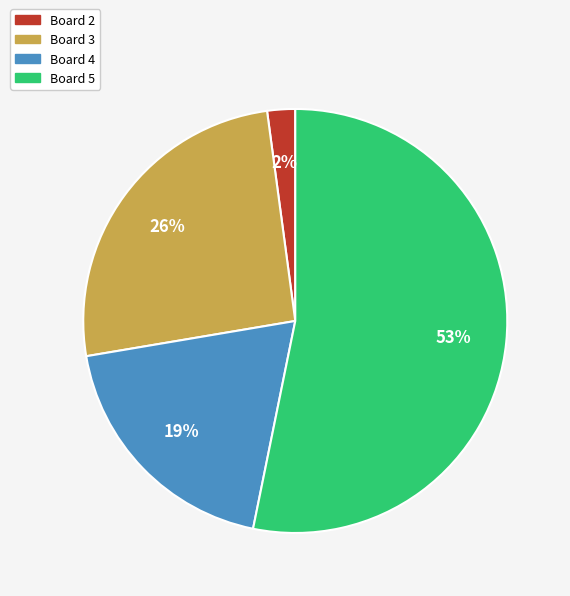

Approximately how many times larger is the value at Board 5 compared to Board 4?

2.8